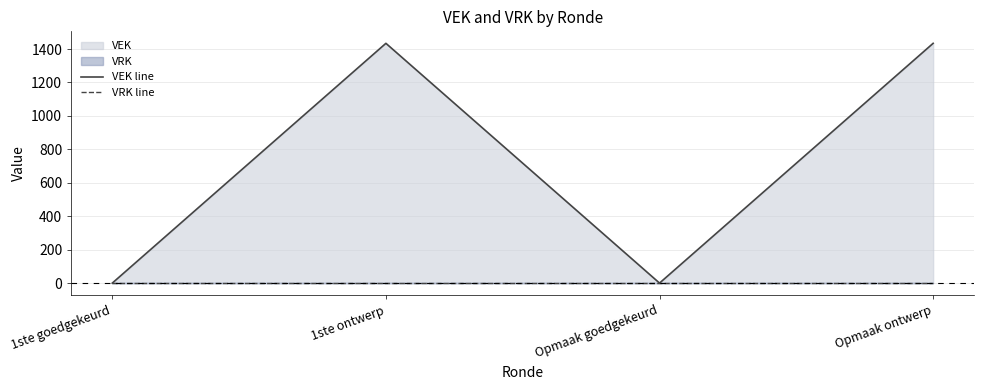

Which series has the widest spread of values?

VEK line